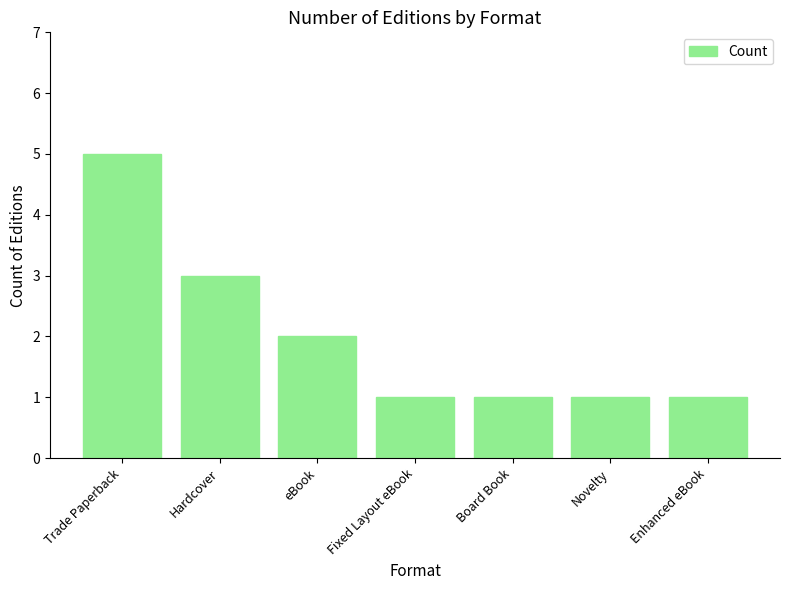

At which category does the chart reach its peak across all series?

Trade Paperback